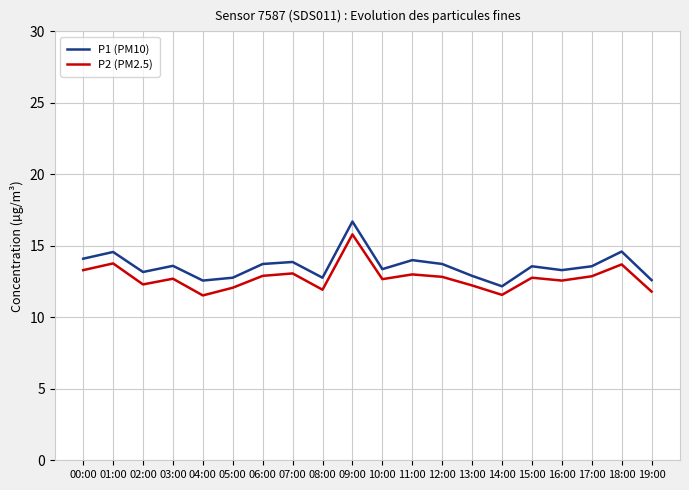

What is the total value across all series at 01:00?

28.3